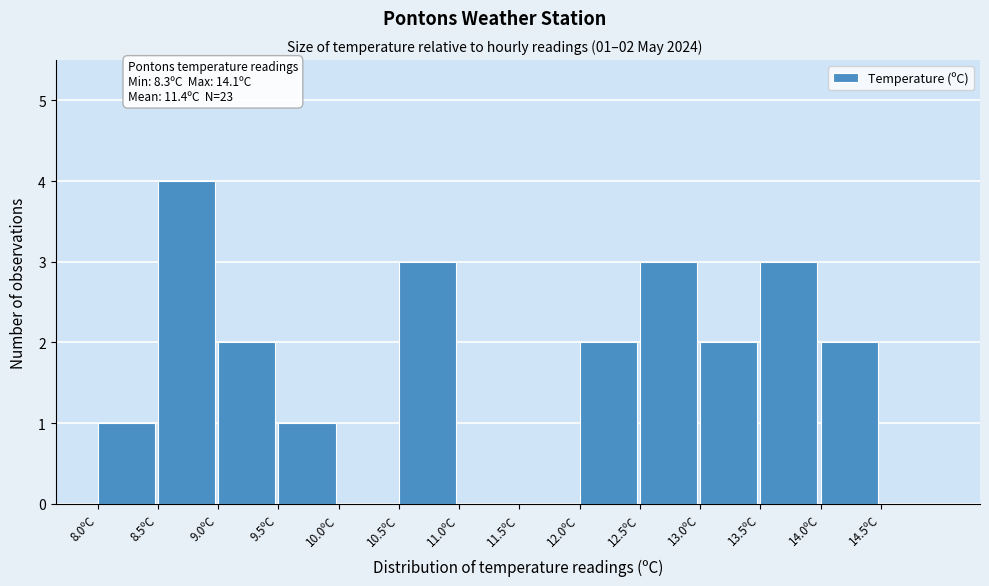

Which range on the x-axis has the tallest bar?

8.5 to 9.0